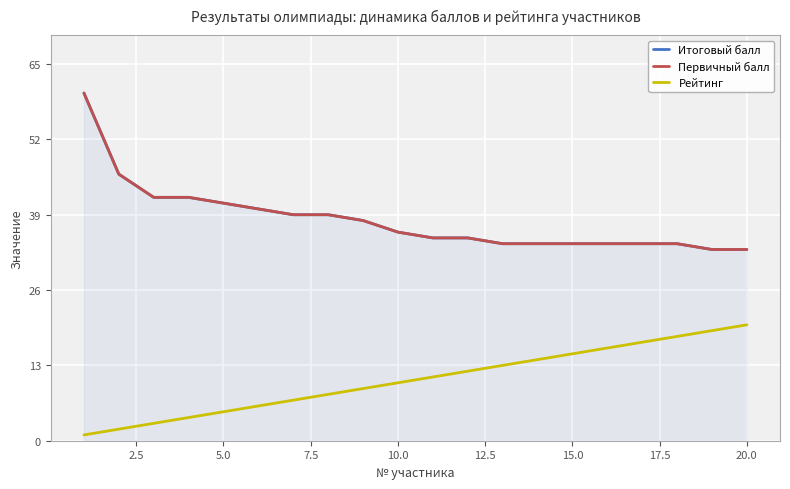

What is the minimum value for Рейтинг?

1